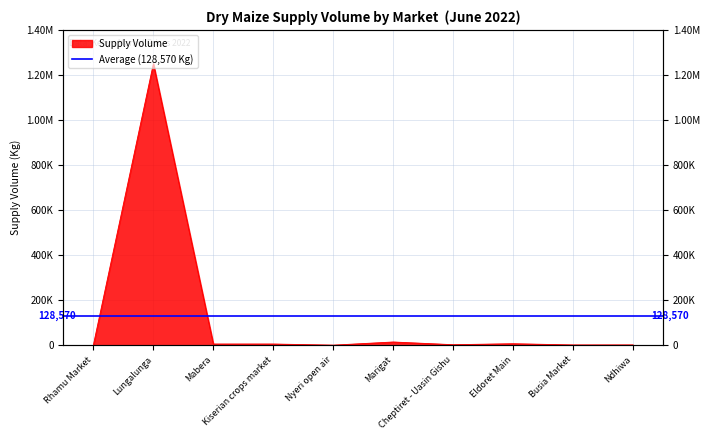

At which category does the data reach its first local valley?

Nyeri open air